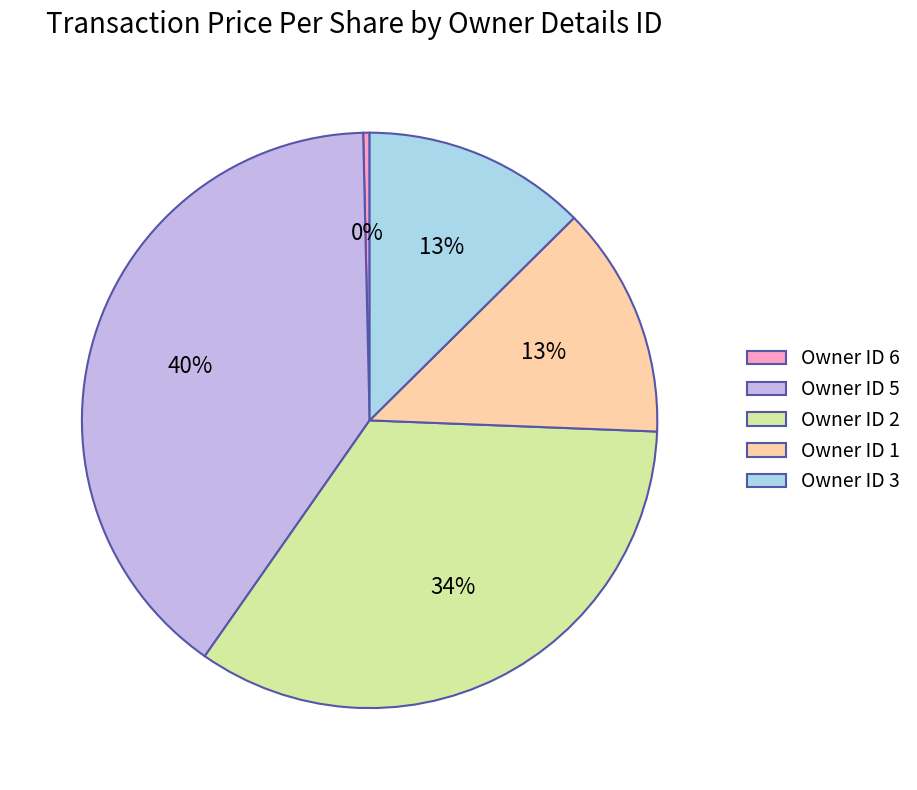

Is there any slice that represents more than half of the pie?

No